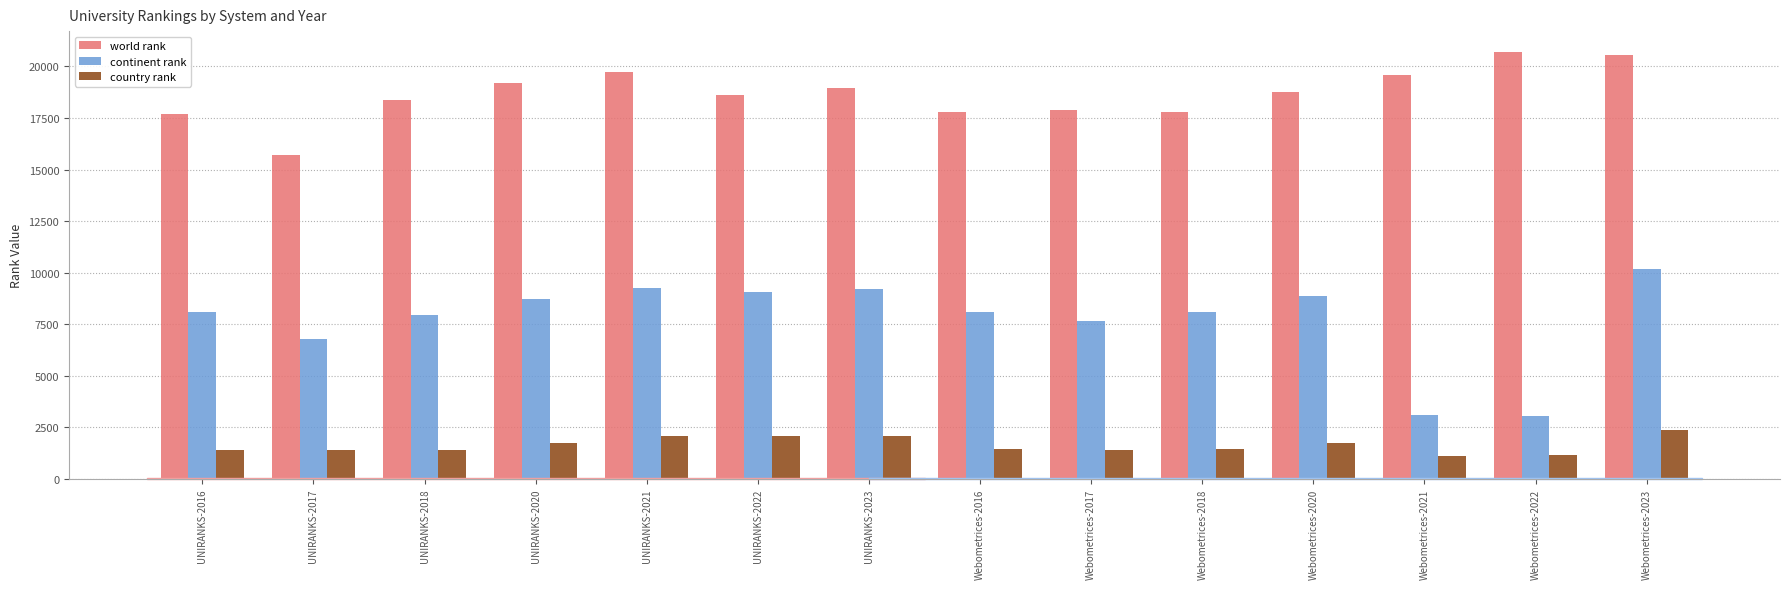

At how many categories does at least one series exceed 12710?

14